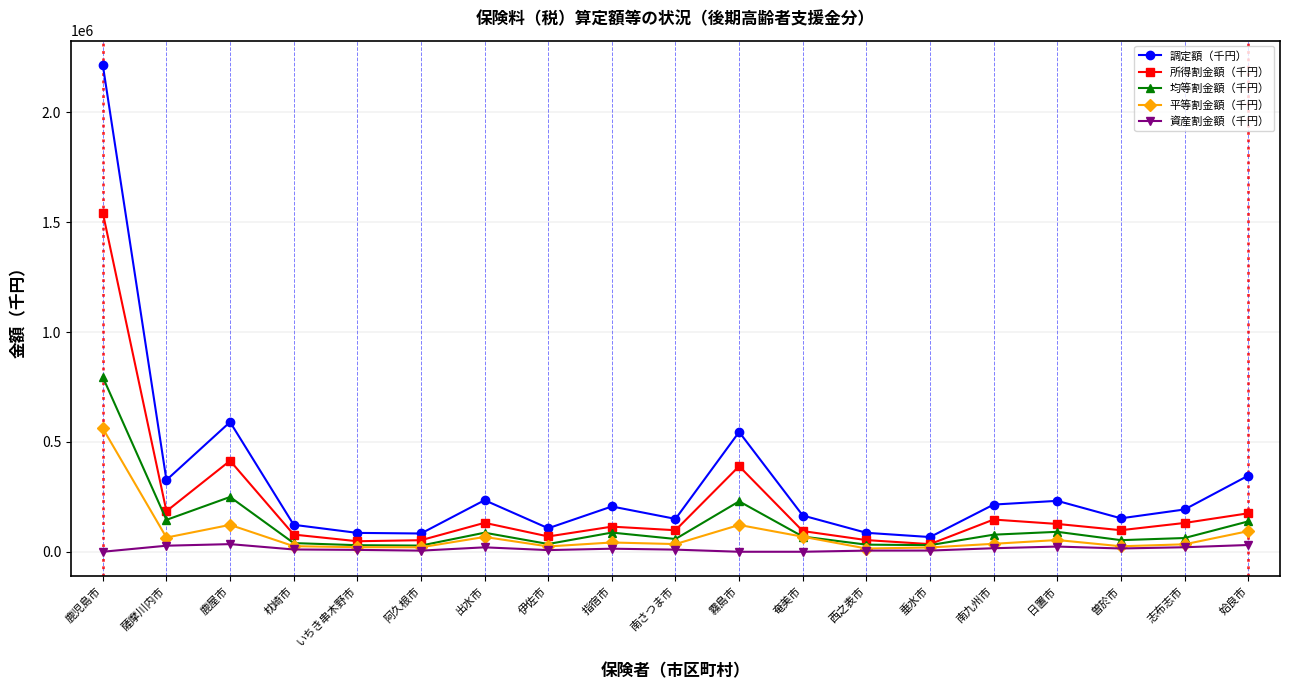

What is the label of the 19th point from the left?

姶良市